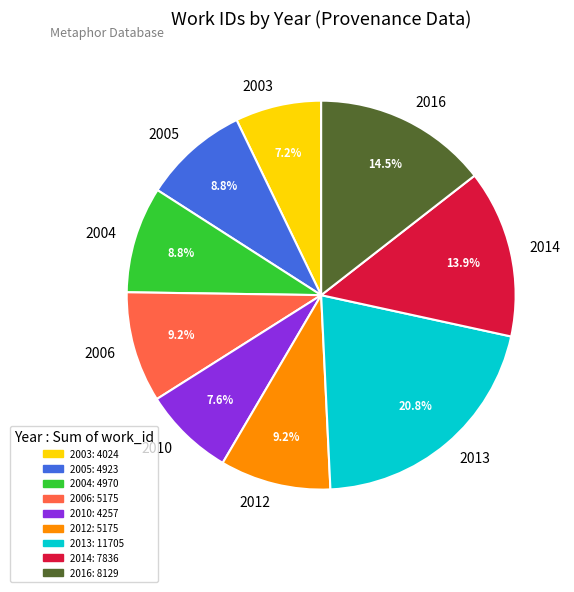

Does 2016 represent more than half of the total?

No